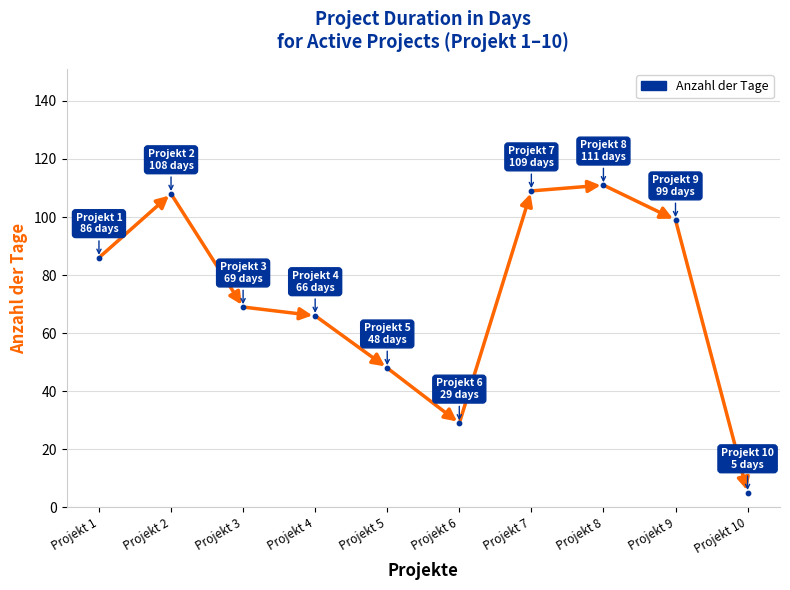

What is the change in value from Projekt 6 to Projekt 9?

+70